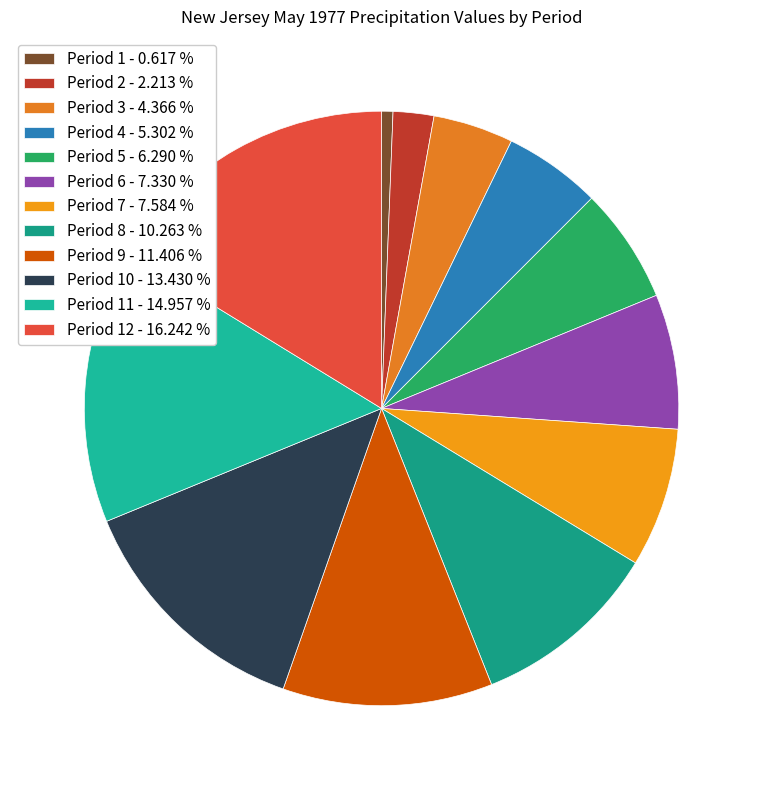

How many slices are in this pie chart?

12